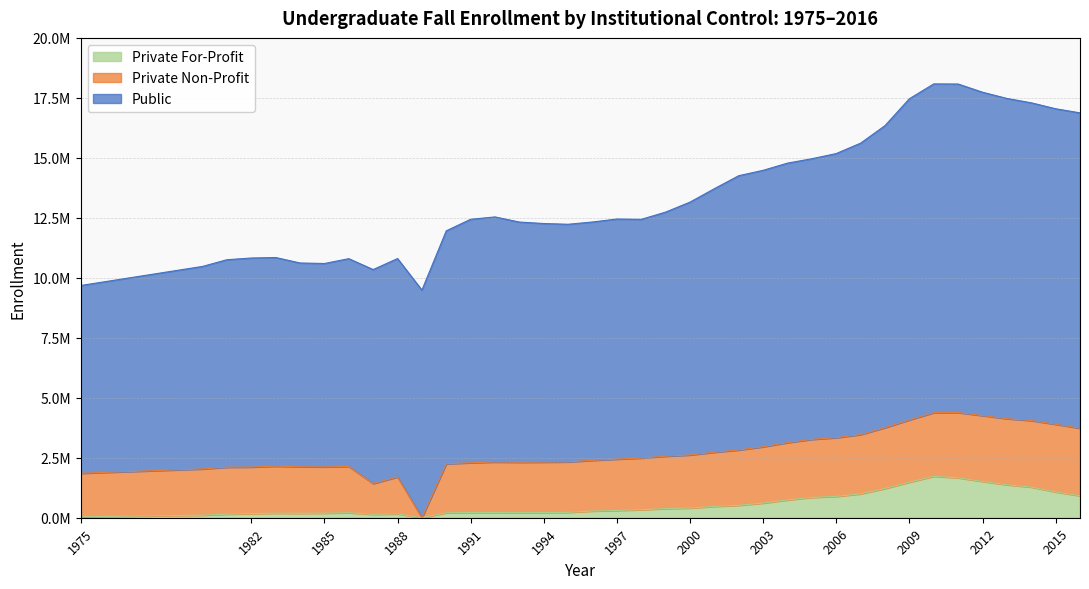

Count the number of categories in the chart.

38